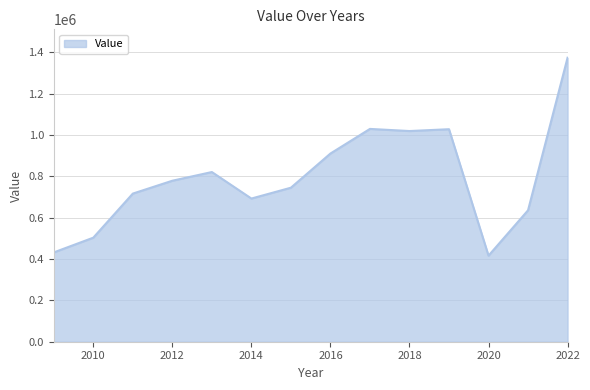

What is the difference between the maximum and minimum values?

957324